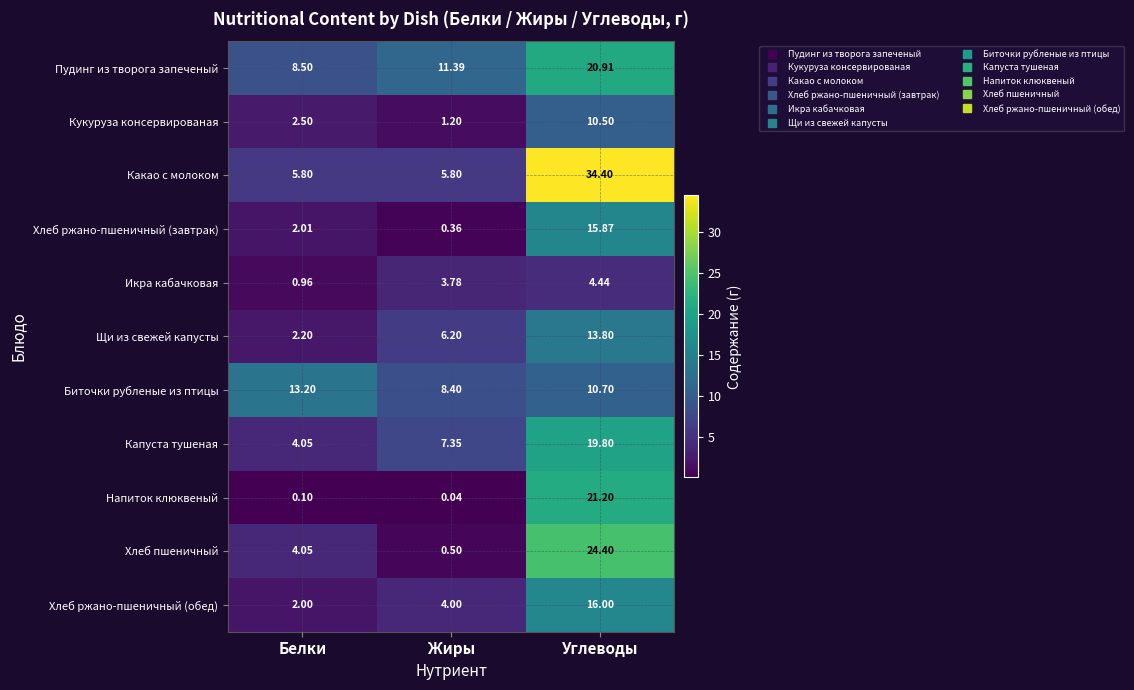

At which label is Пудинг из творога запеченый closest to 14?

Жиры